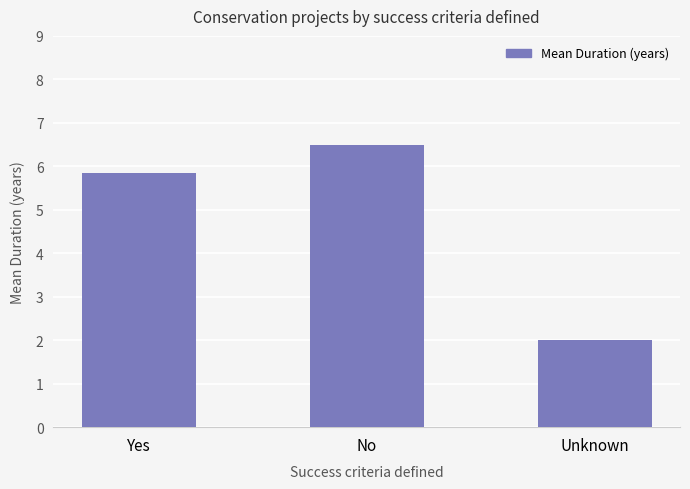

What is the label of the 2nd bar from the left?

No